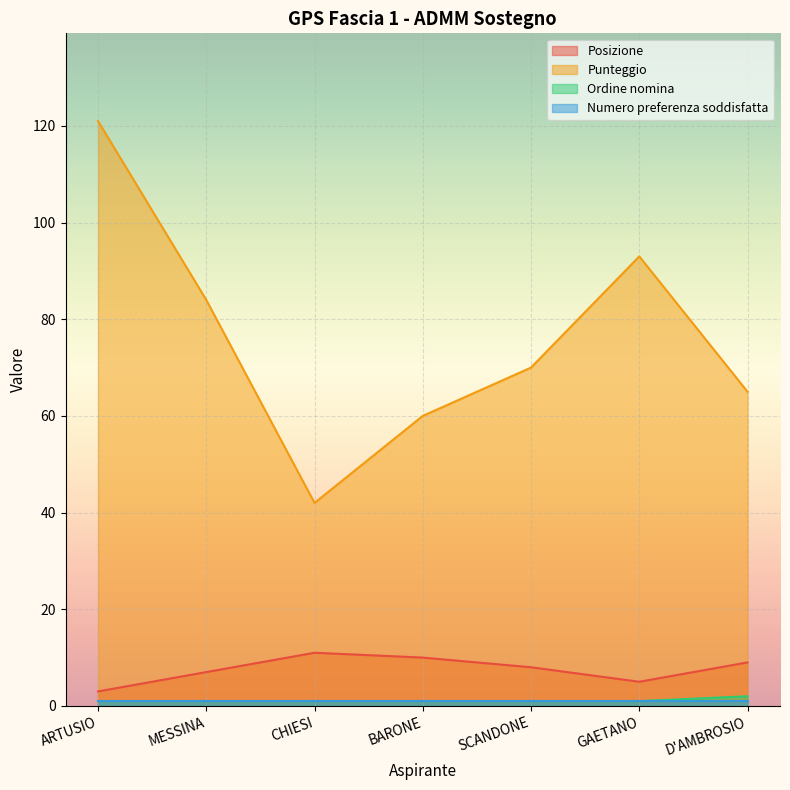

The value of Posizione at MESSINA is 11. True or false?

False